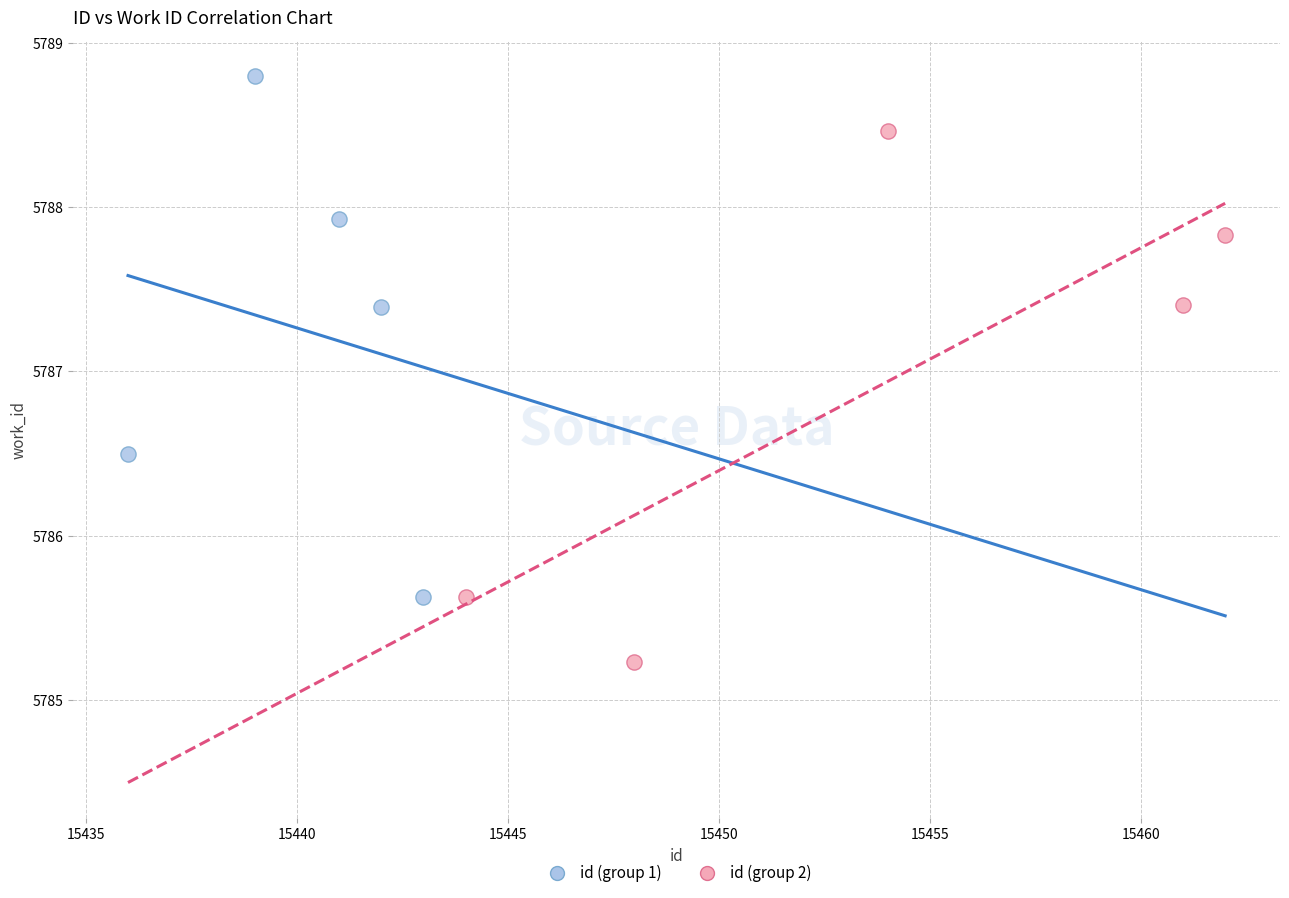

What are all the series names shown in the legend?

id (group 1), id (group 2)